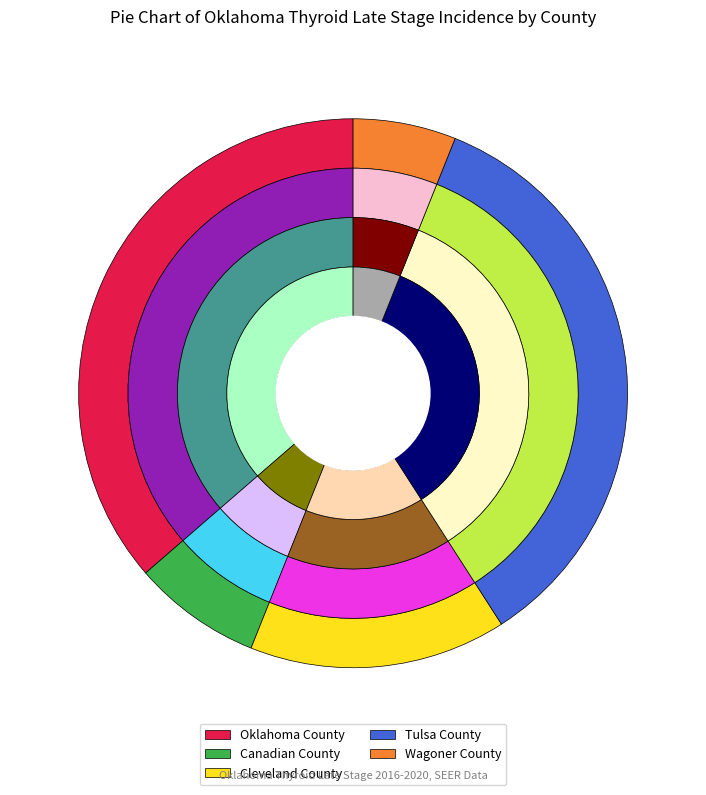

What percentage do Cleveland County and Tulsa County together represent?

50.0%